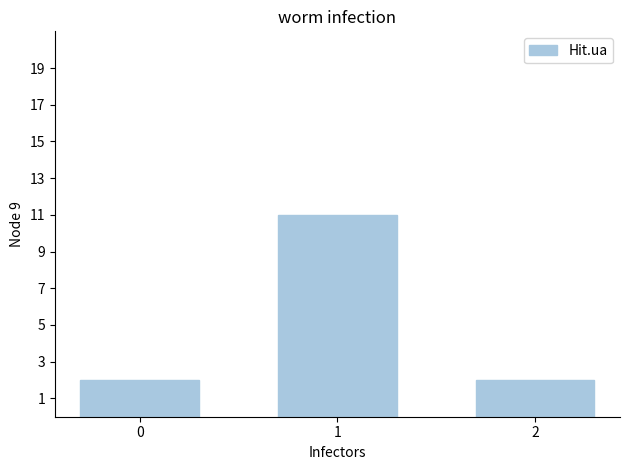

True or false: the data shows 15 at 1.

False